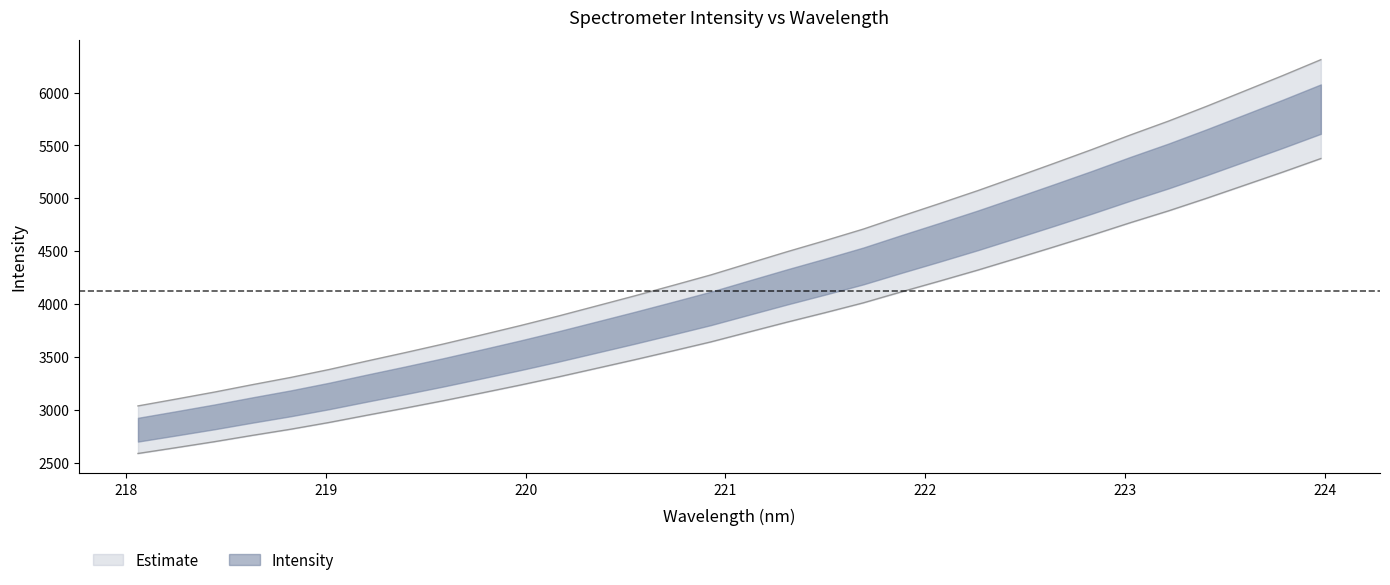

What is the average value?

3792.4